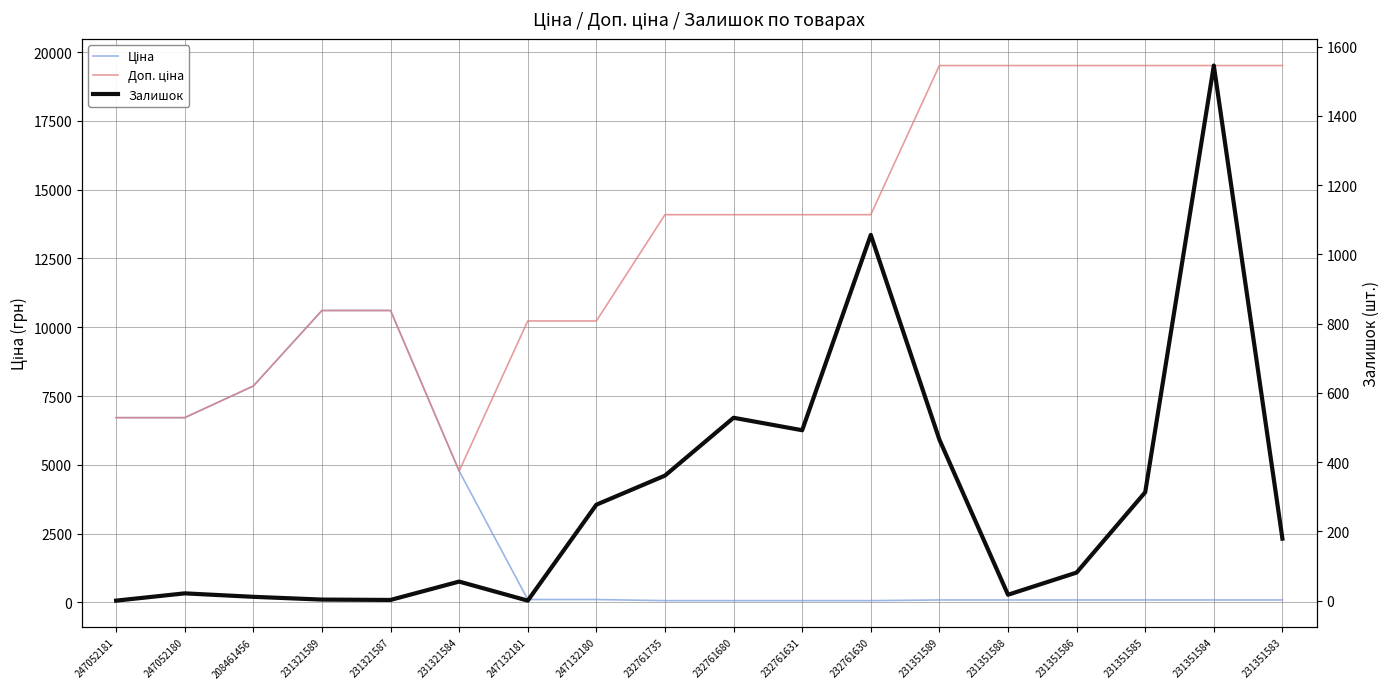

What is the difference between the second highest and second lowest values in the Залишок series?

1056.0